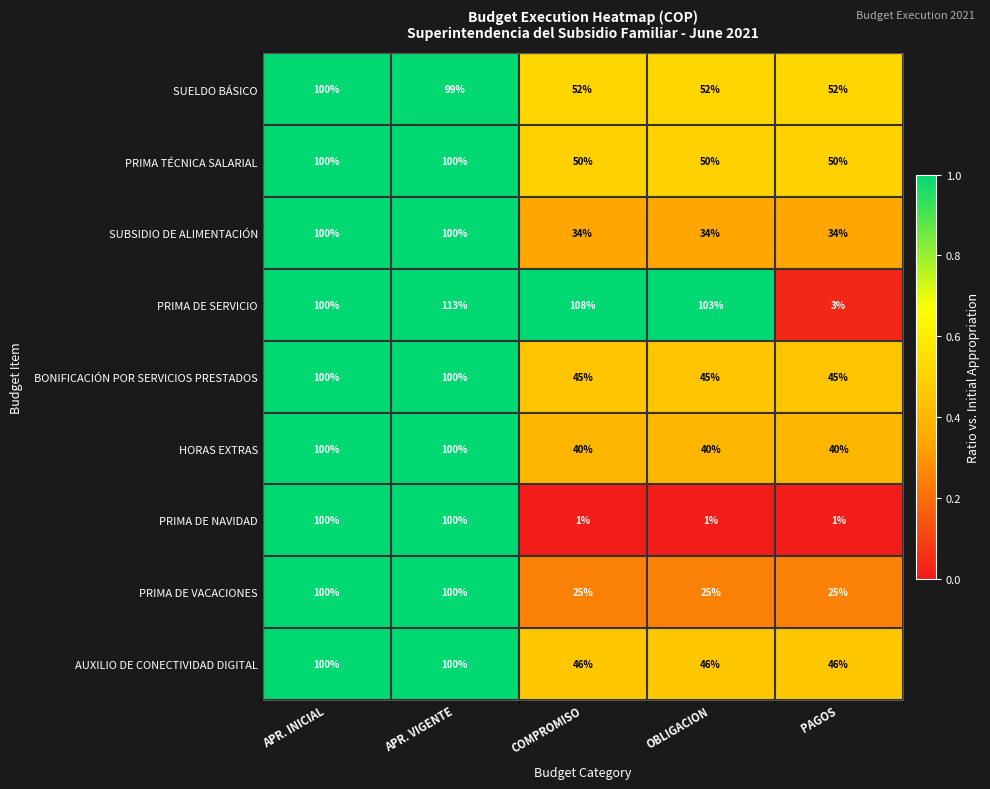

What is the total value across all series at COMPROMISO?

401